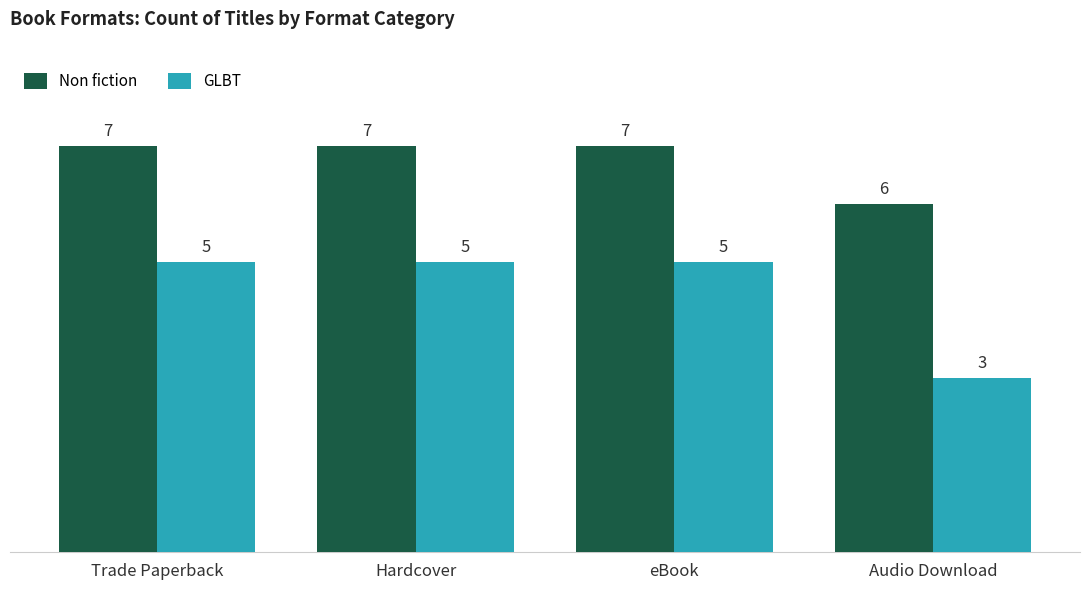

Count the GLBT values in the range 5 to 6.

3